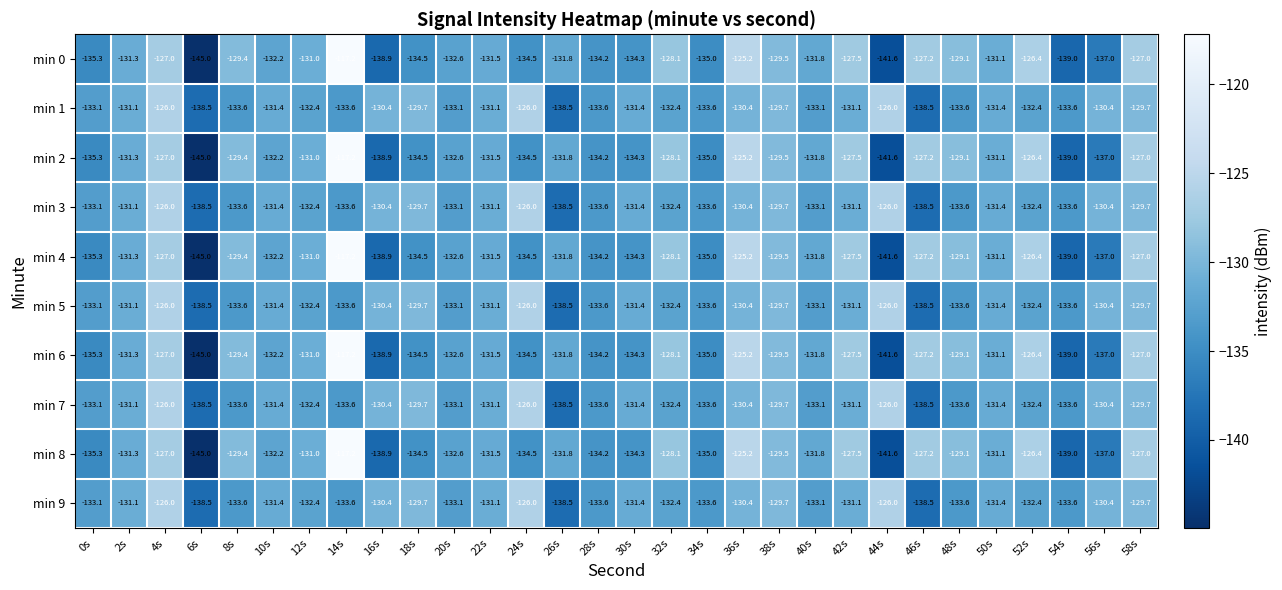

At which label does min 6 first exceed -131?

4s